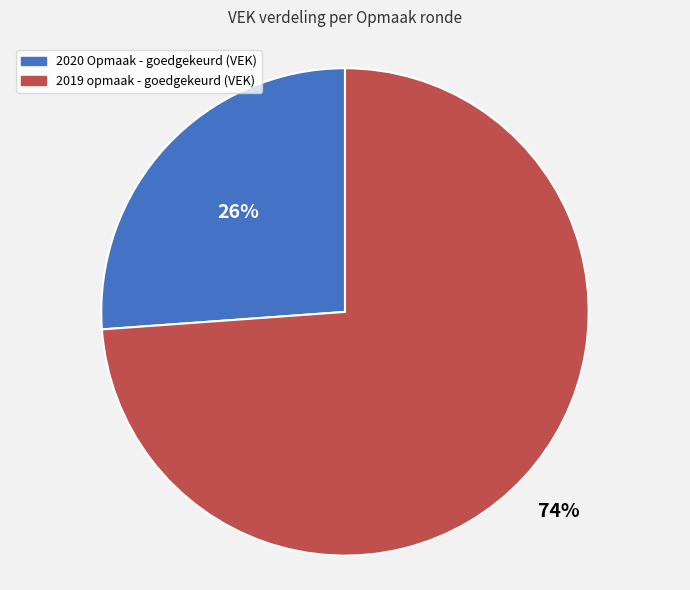

To the nearest percent, what is the difference between the largest and smallest slice percentages?

48%